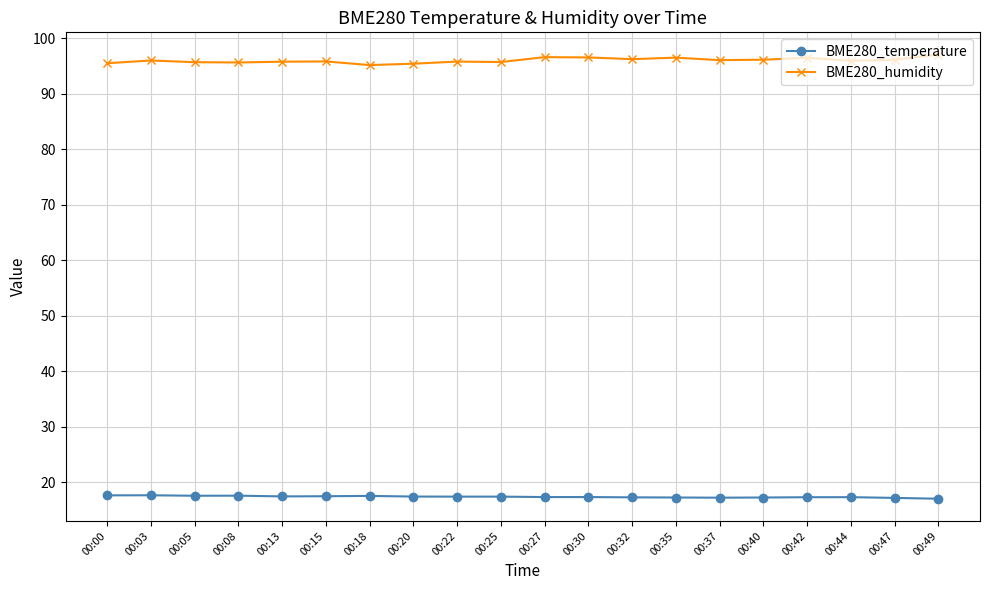

What are all the series names shown in the legend?

BME280_temperature, BME280_humidity